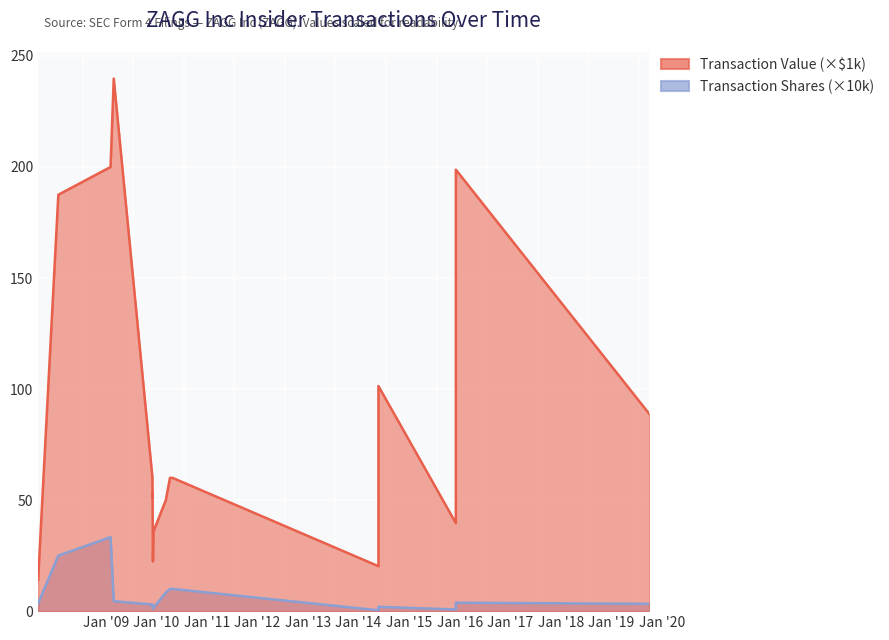

True or false: the data has more than 2 interior local peaks.

True